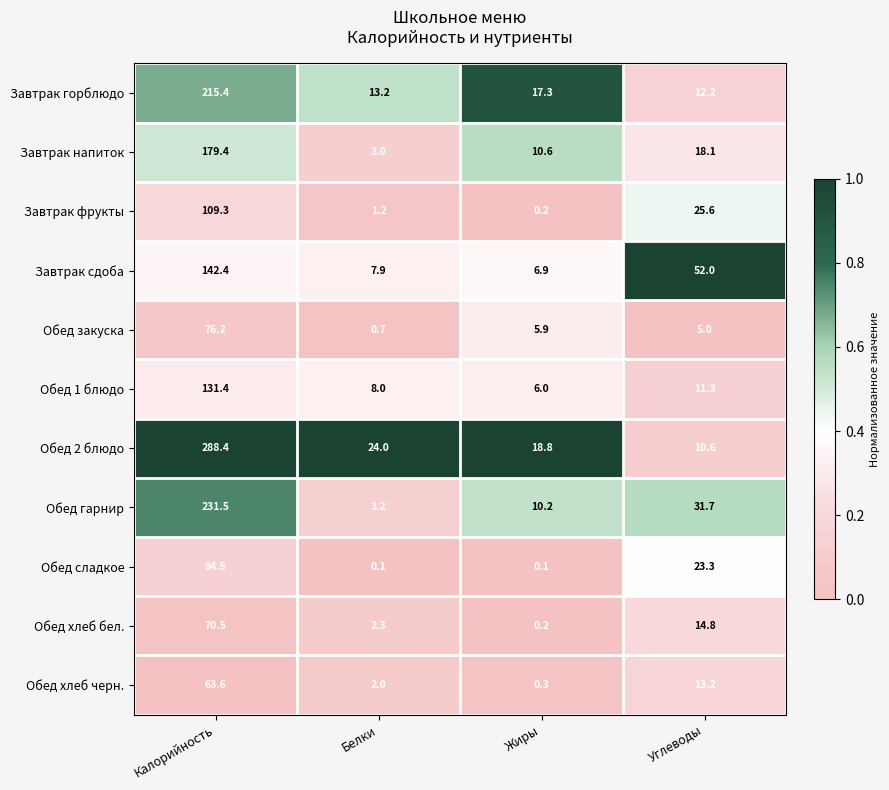

What is the difference between the second highest and minimum values in the Завтрак горблюдо series?

5.1